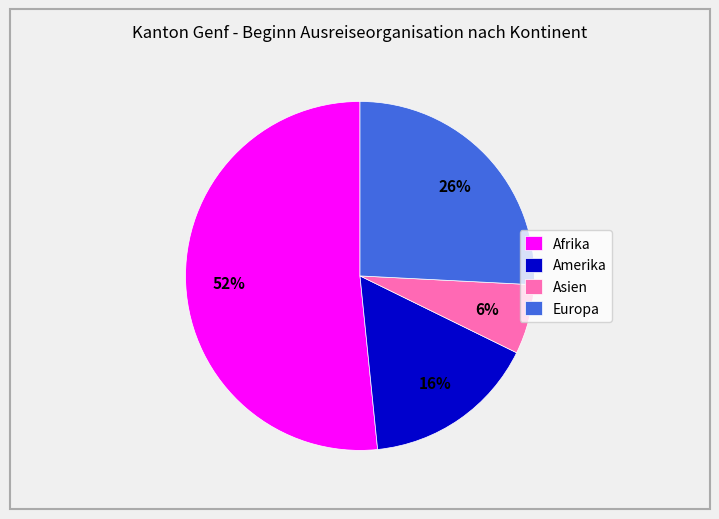

Which has a higher value, Europa or Afrika?

Afrika